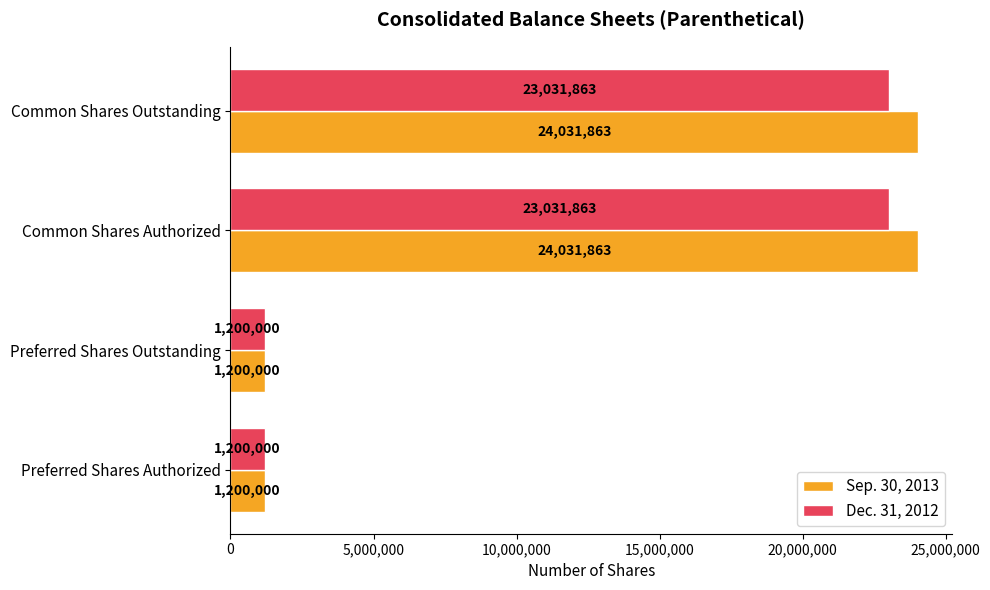

What is the maximum value for Sep. 30, 2013?

24031863